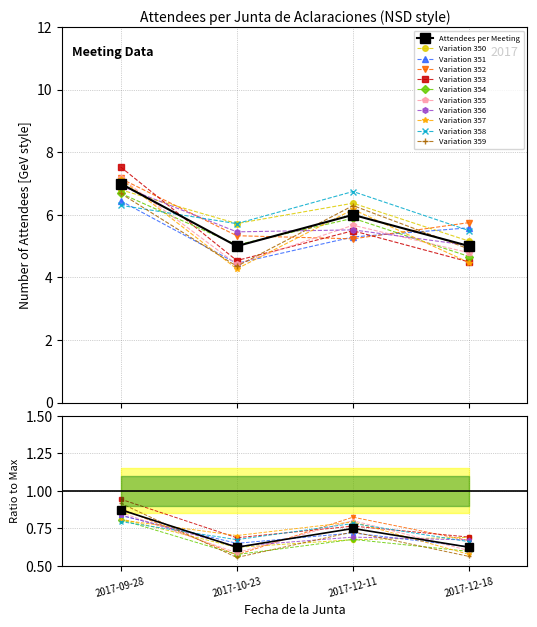

How many interior local peaks (higher than both neighbors) does the data have?

1